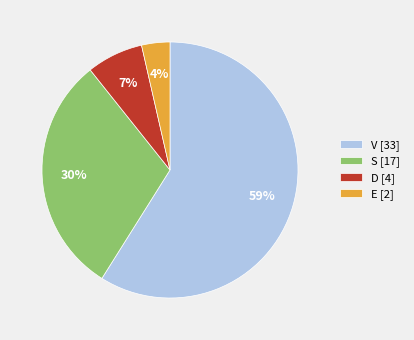

Is the sum of D [4] and E [2] greater than half?

No